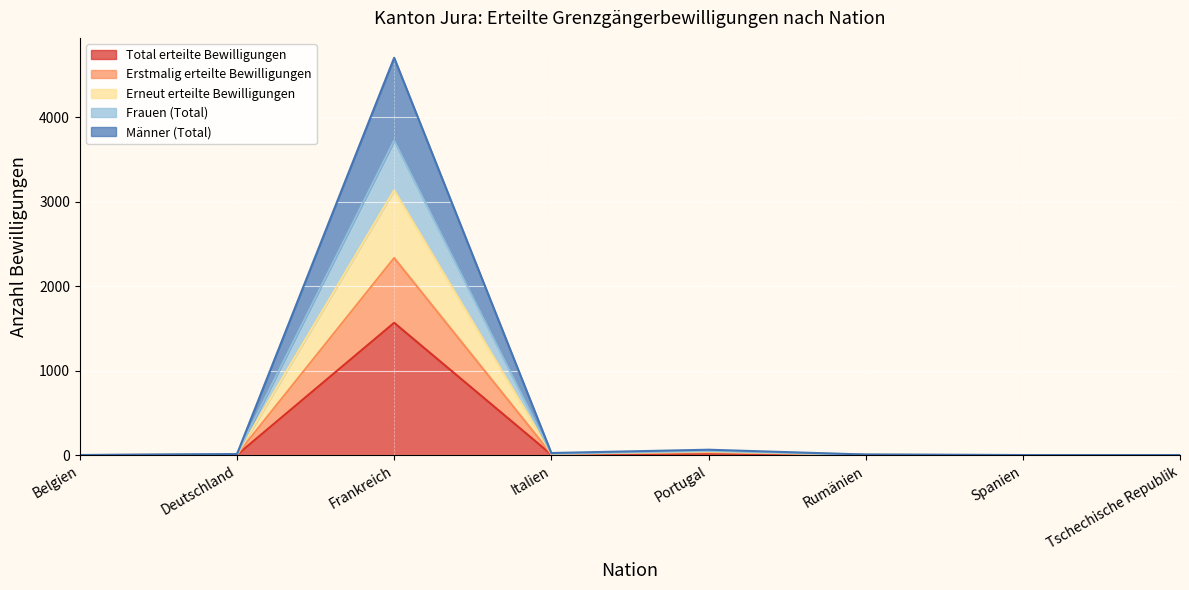

How many interior local peaks does the Erstmalig erteilte Bewilligungen series have?

2